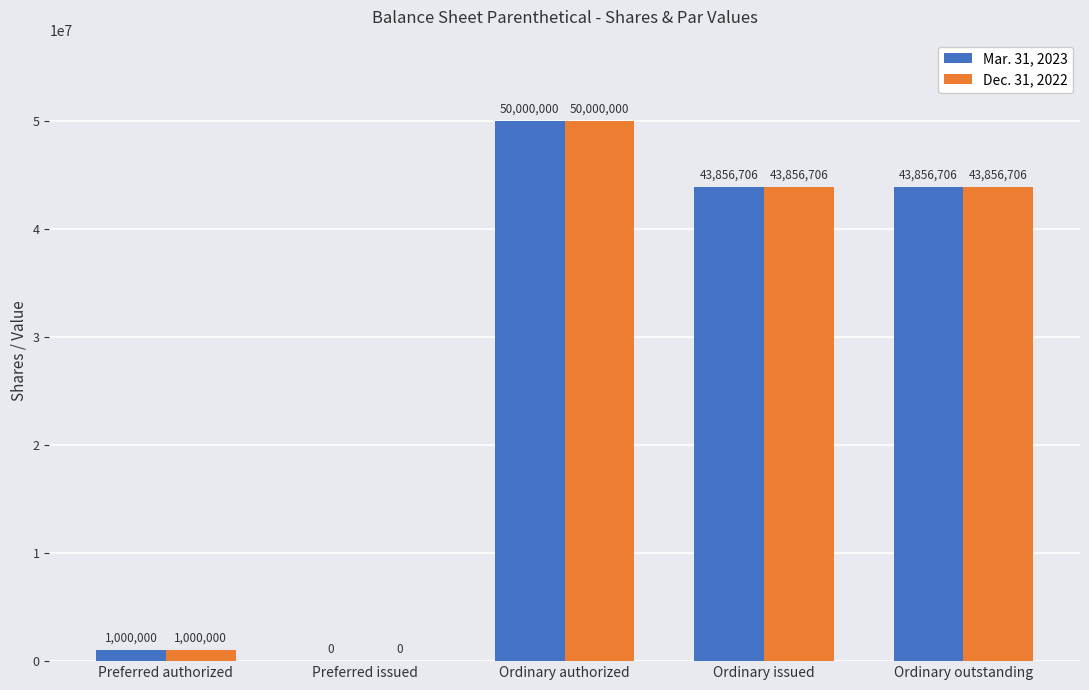

Where does the Dec. 31, 2022 series first go above 43856706?

Ordinary authorized